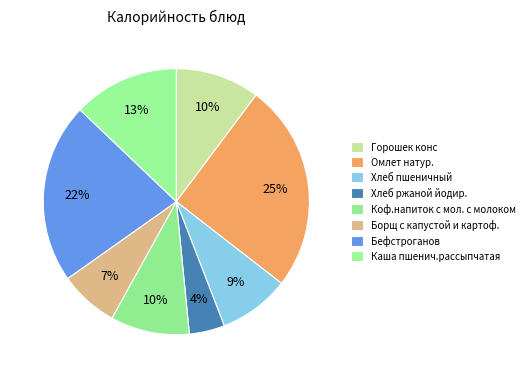

Does any single category account for the majority?

No